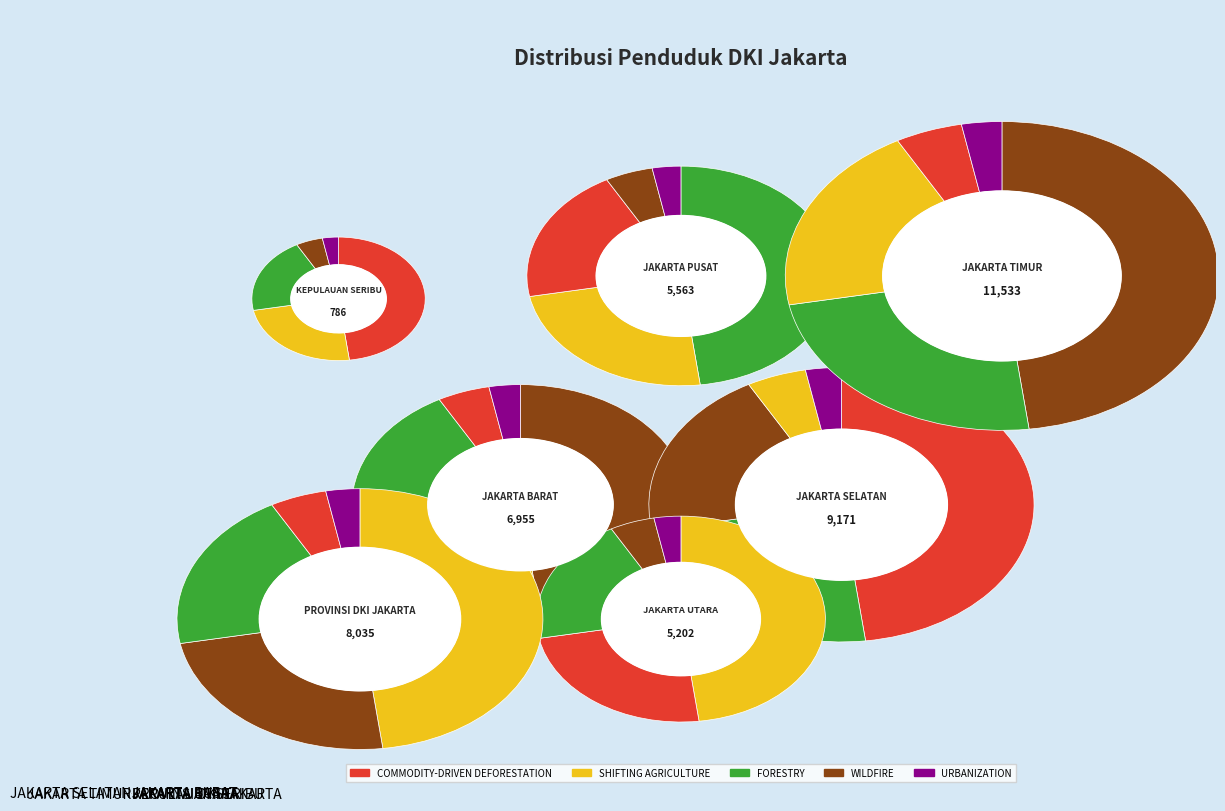

What percentage is the KEPULAUAN SERIBU slice, to the nearest percent?

2%